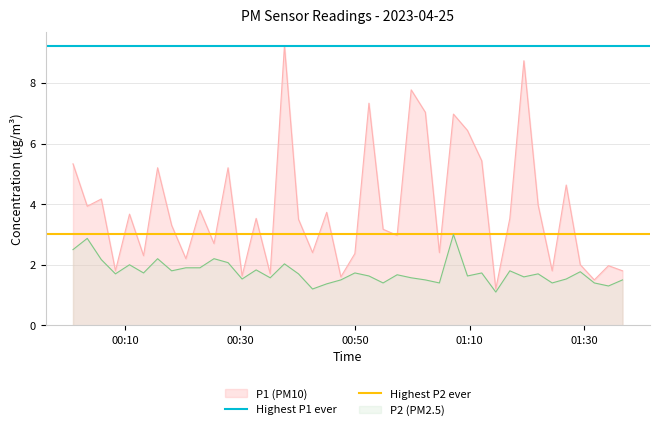

What is the minimum value for P1 (PM10)?

1.2